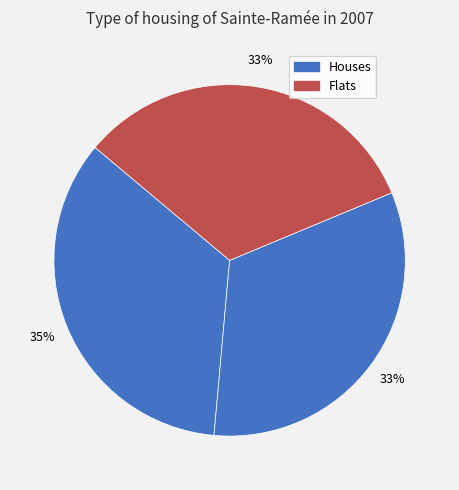

How many slices are in this pie chart?

3